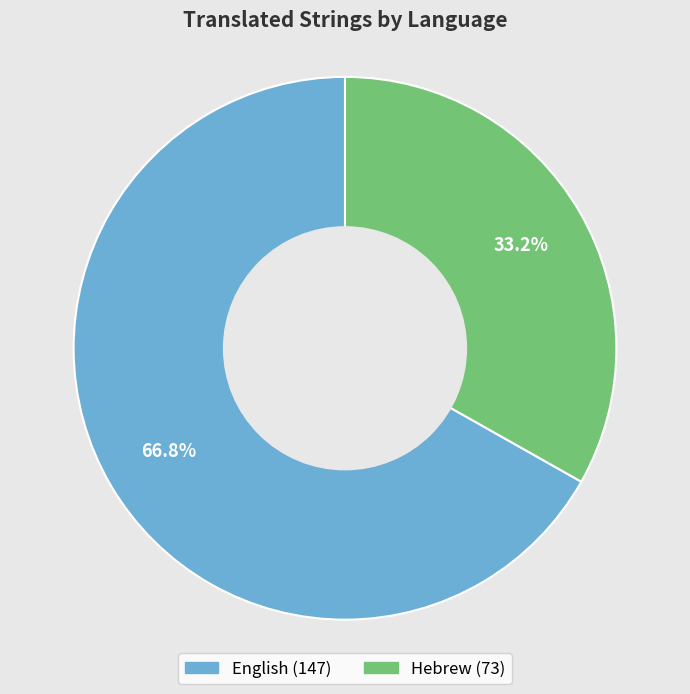

How many segments does this pie chart have?

2